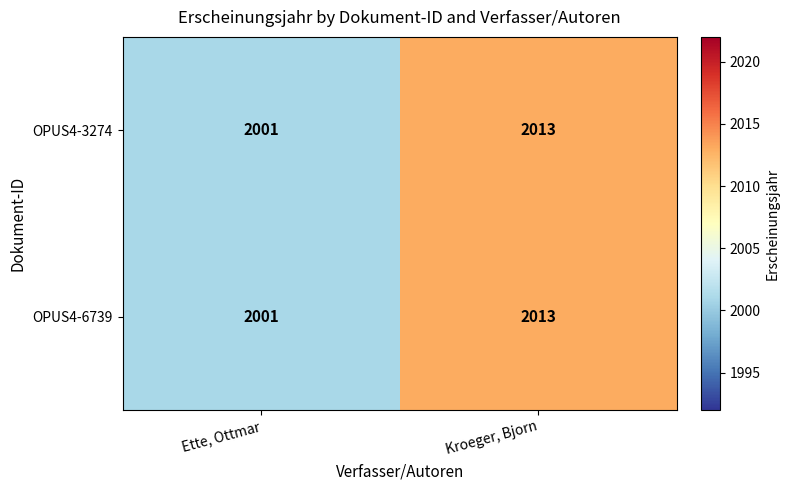

At which category is the sum across all series the highest?

Kroeger, Bjorn